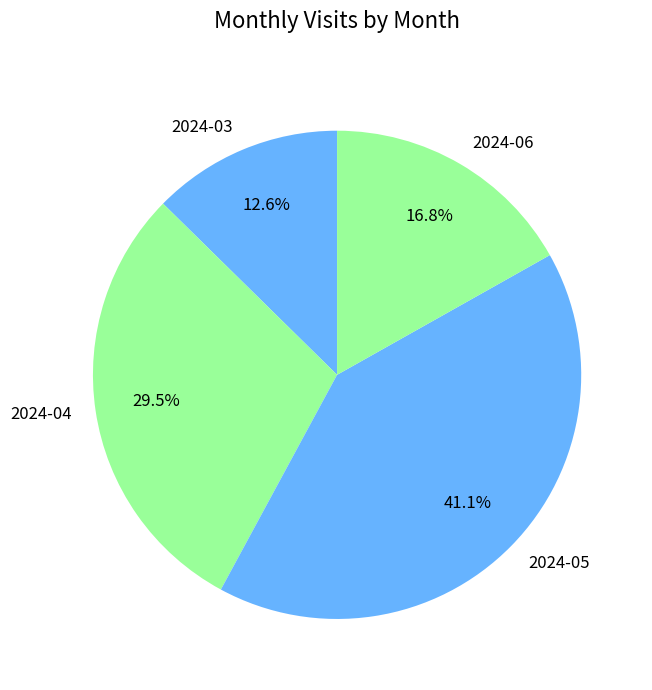

Rank the categories by value from lowest to highest.

2024-03, 2024-06, 2024-04, 2024-05